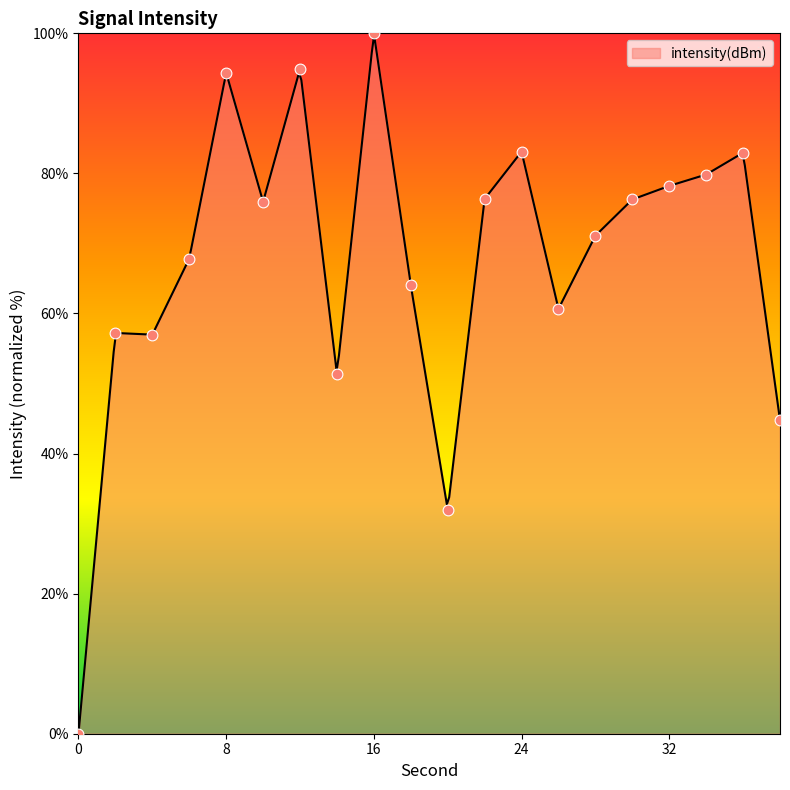

Which has a higher value, 20 or 28?

28